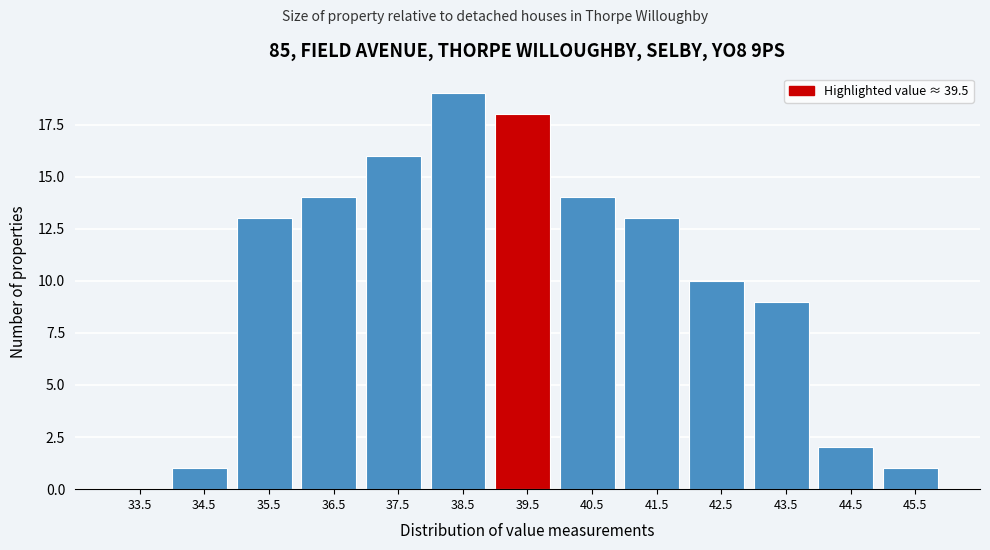

Reading left to right, transcribe this chart: for each bar, give the range it covers on the x-axis and its height. The values are not printed on the chart, so give them approximately, as read against the axis.

33 to 34: 0
34 to 35: 1
35 to 36: 13
36 to 37: 14
37 to 38: 16
38 to 39: 19
39 to 40: 18
40 to 41: 14
41 to 42: 13
42 to 43: 10
43 to 44: 9
44 to 45: 2
45 to 46: 1